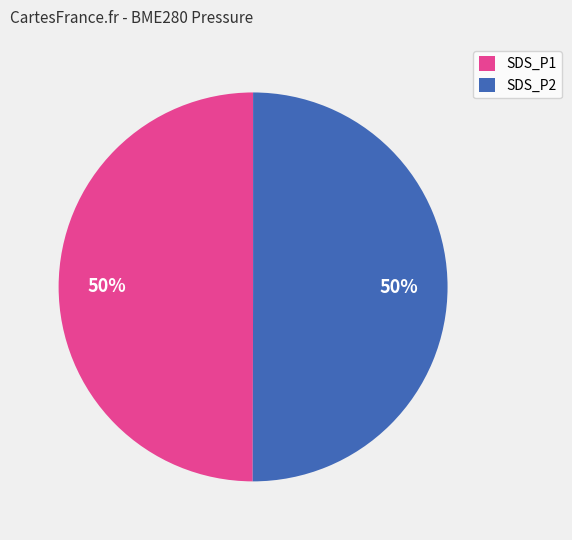

What is the ratio of the value at SDS_P1 to the value at SDS_P2?

1.0